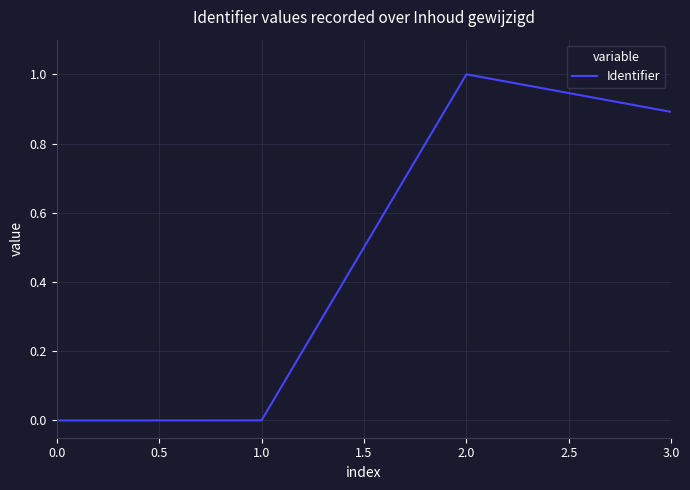

What is the average value?

0.5